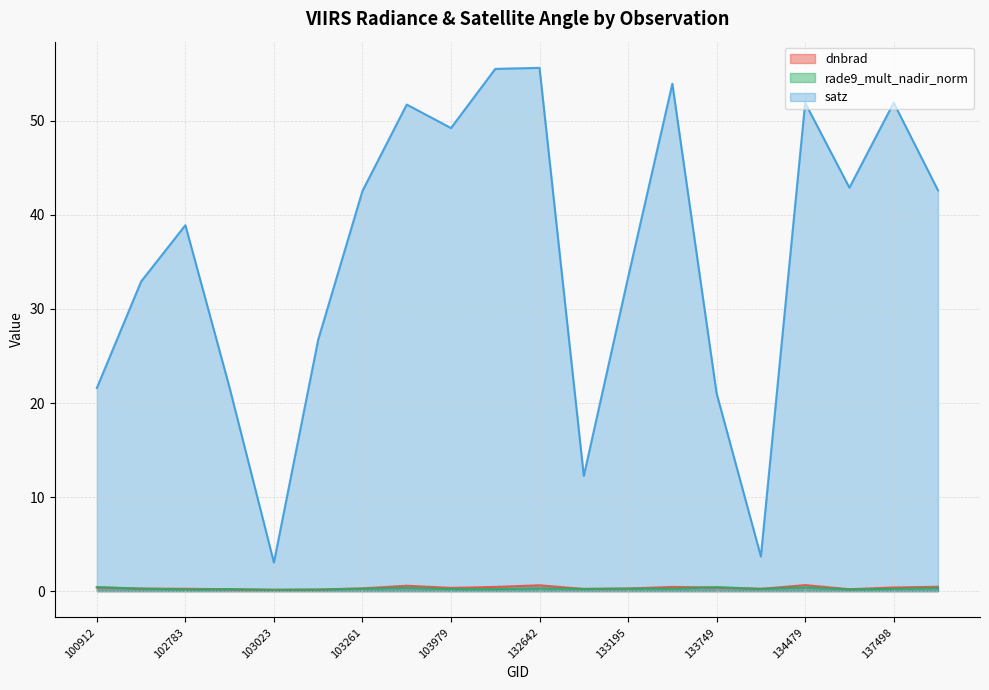

What value does the dnbrad series have at 102535?

0.3